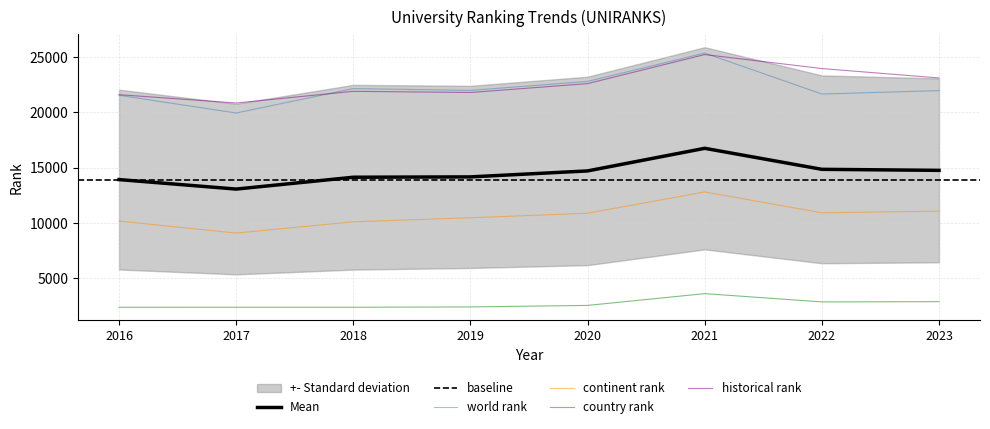

The value of country rank at 2018 is 3756.8. True or false?

False